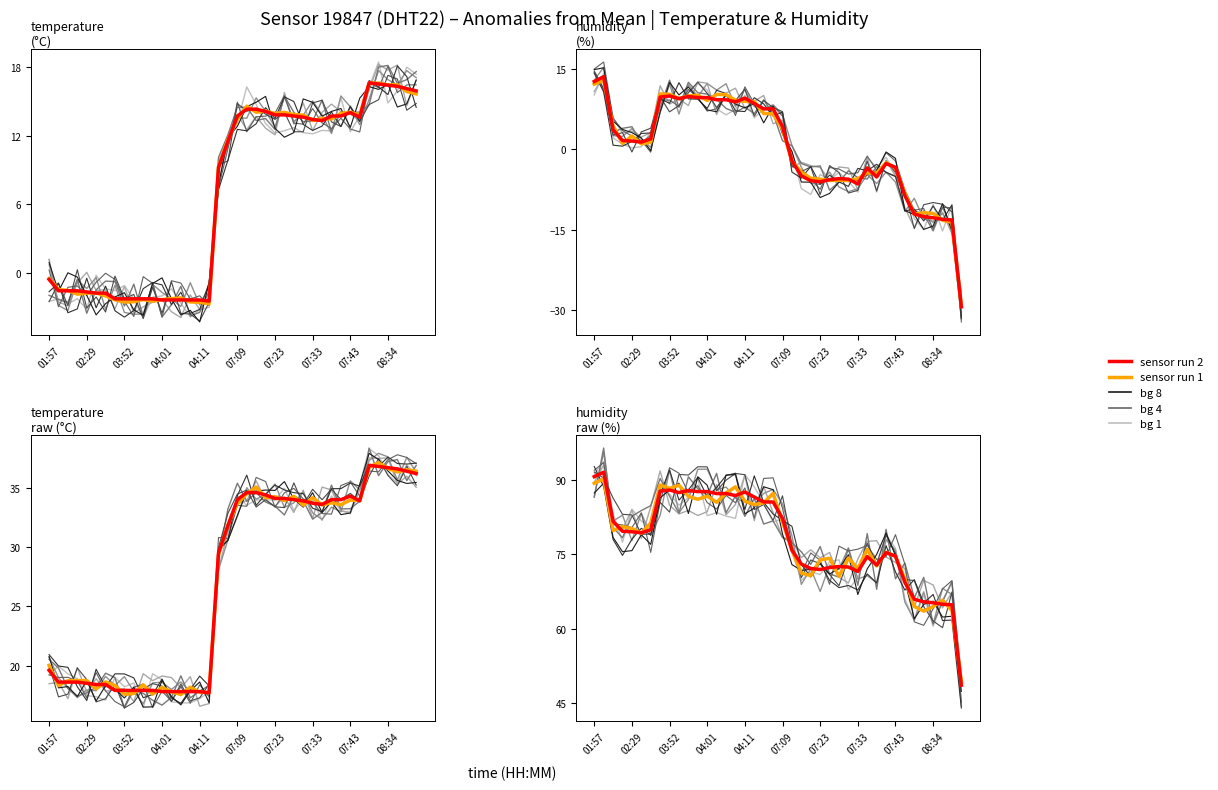

How many times do sensor run 2 and sensor run 1 cross each other?

21